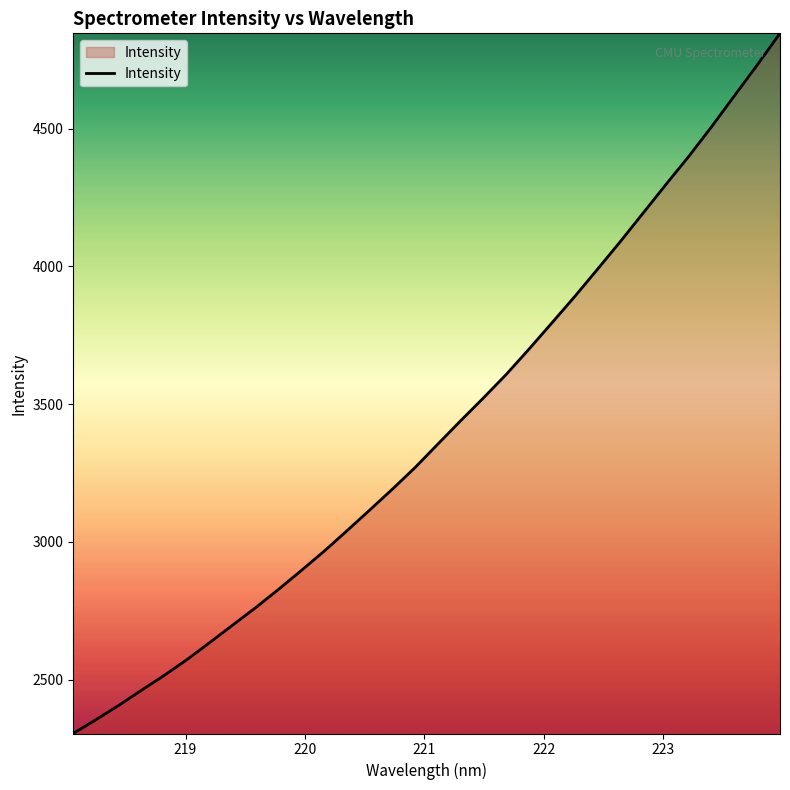

True or false: there are more than 1 points higher than both neighbors.

False